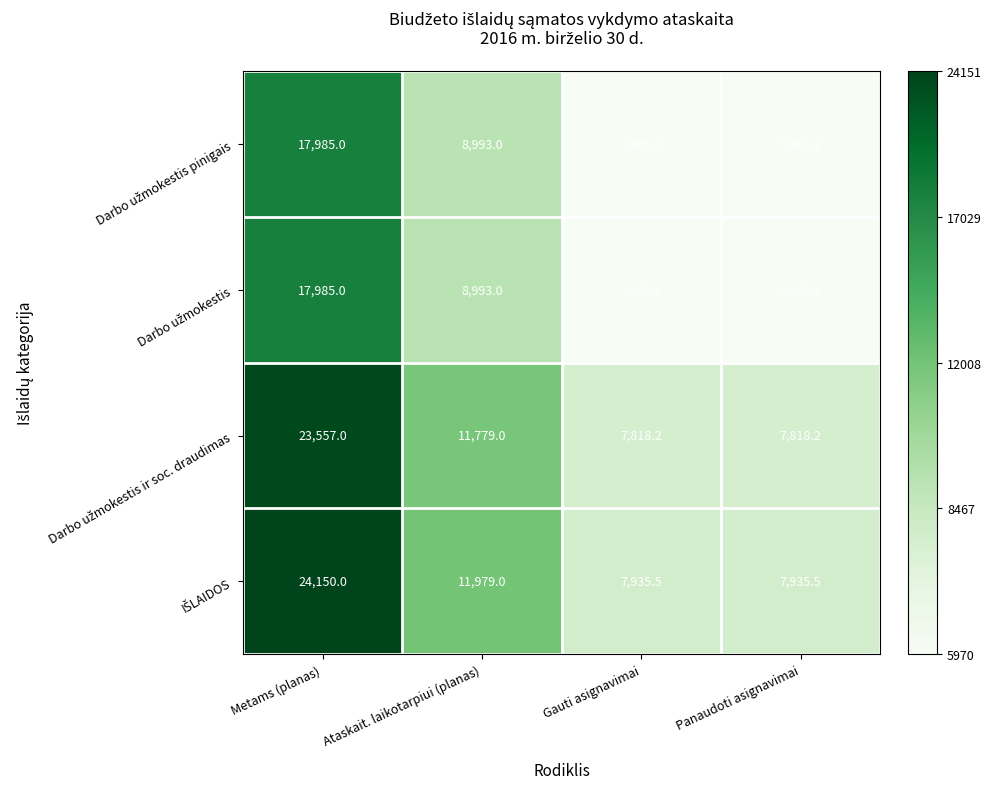

At which category is the sum across all series the highest?

Metams (planas)